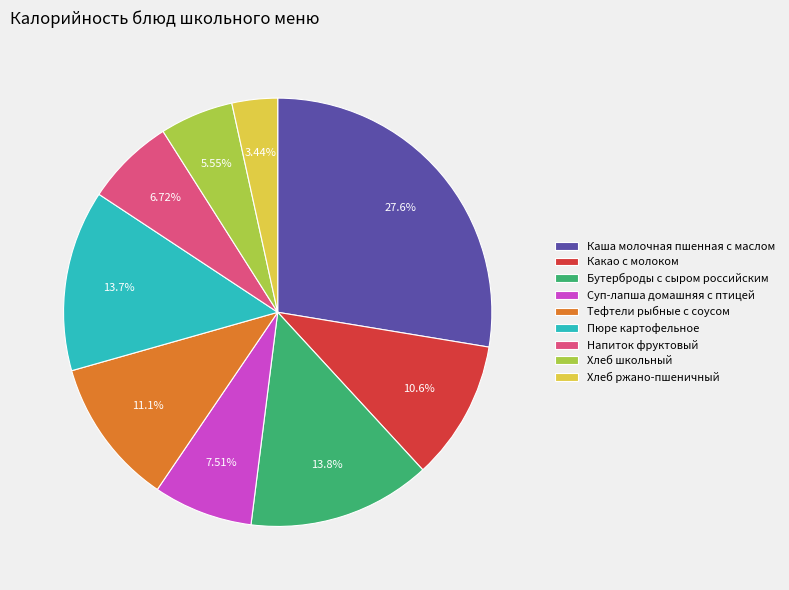

Is the sum of Напиток фруктовый and Тефтели рыбные с соусом greater than half?

No